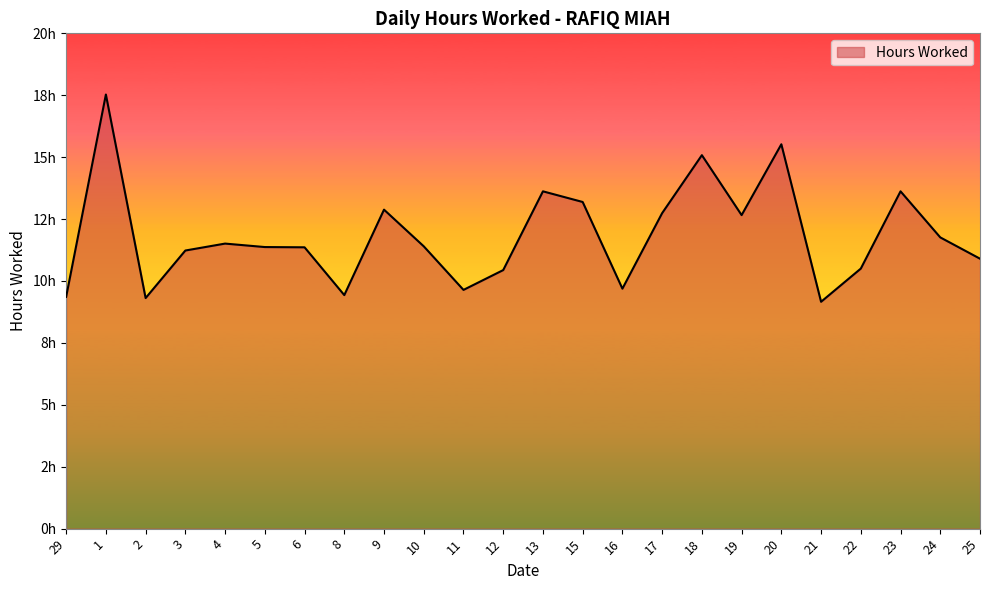

At which category does the data reach its first local valley?

2